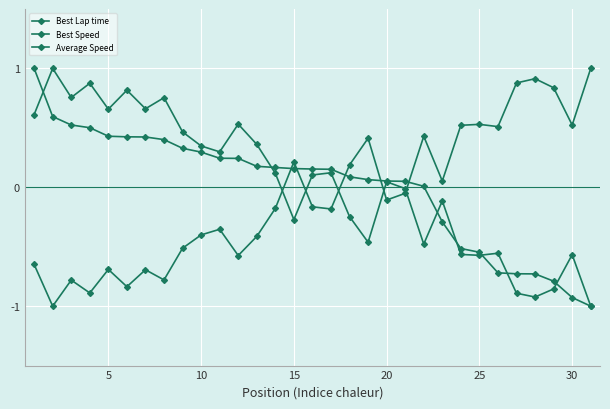

How many categories are shown in the chart?

31